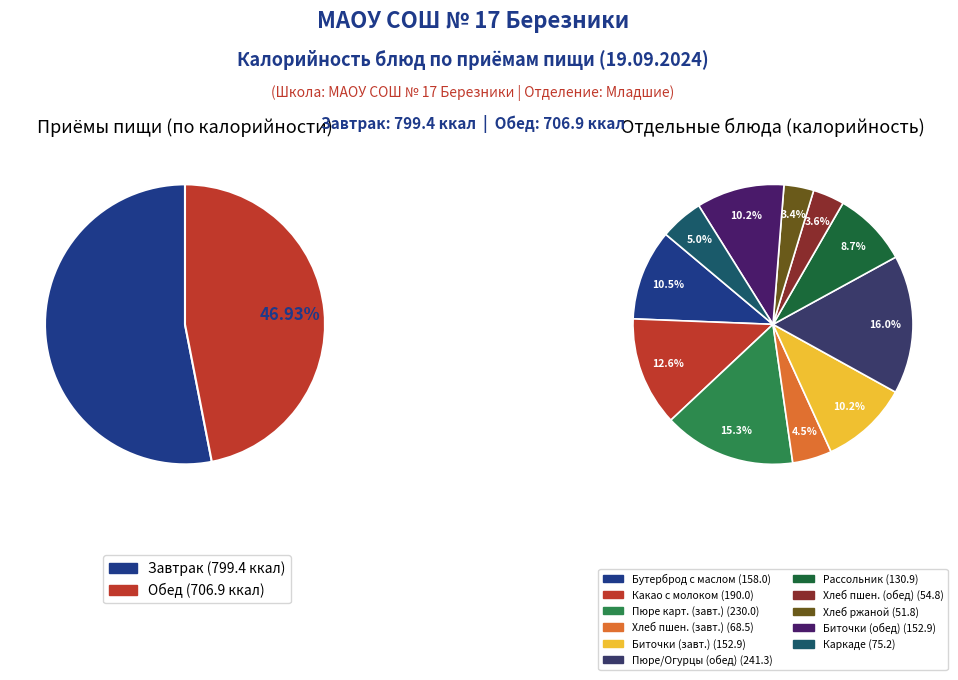

Is it true that Пюре картофельное/Огурцы свежие is 16% of the pie?

True